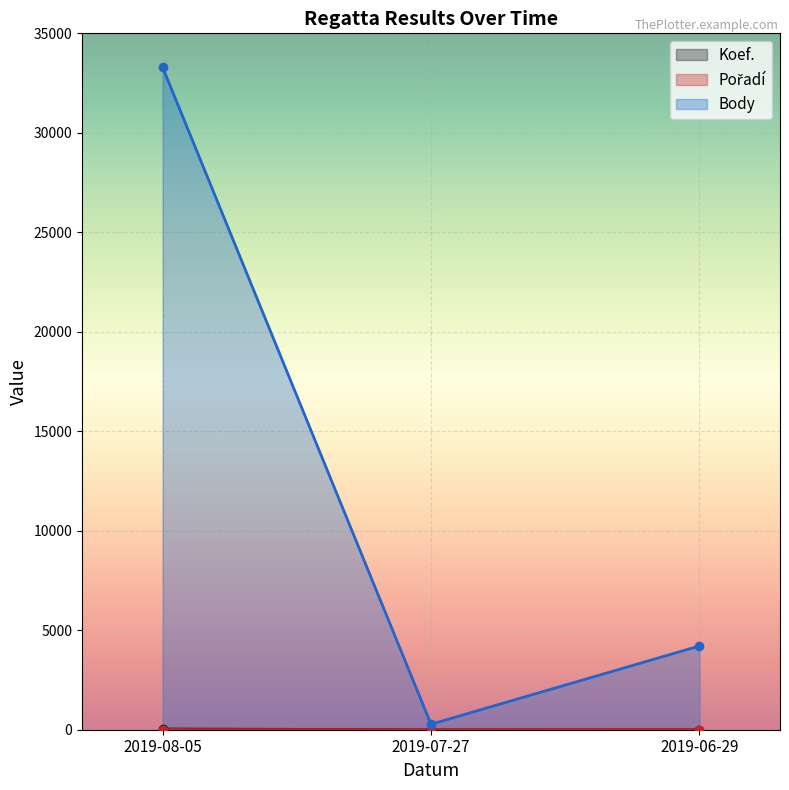

Between 2019-07-27 and 2019-08-05, which is larger?

2019-08-05